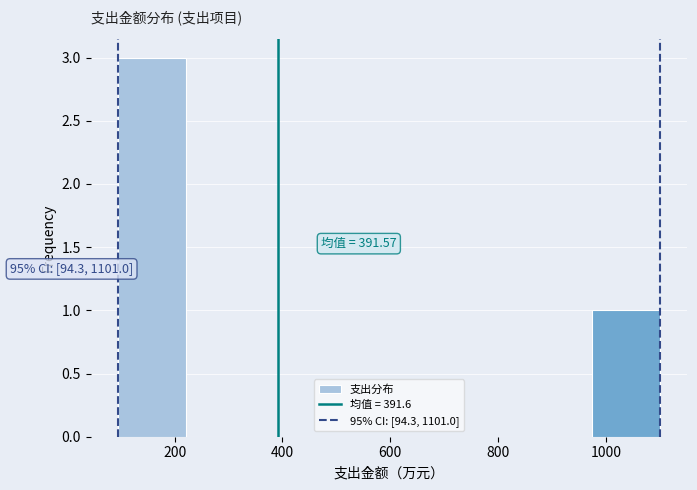

Which range on the x-axis has the tallest bar?

100 to 220